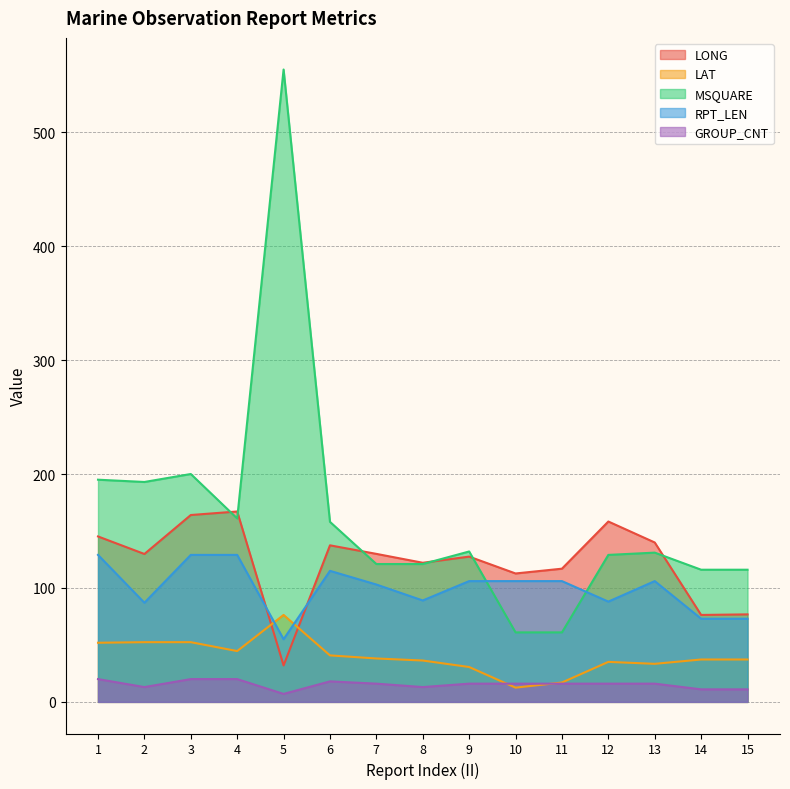

True or false: RPT_LEN has a value of 158.6 at 7.

False